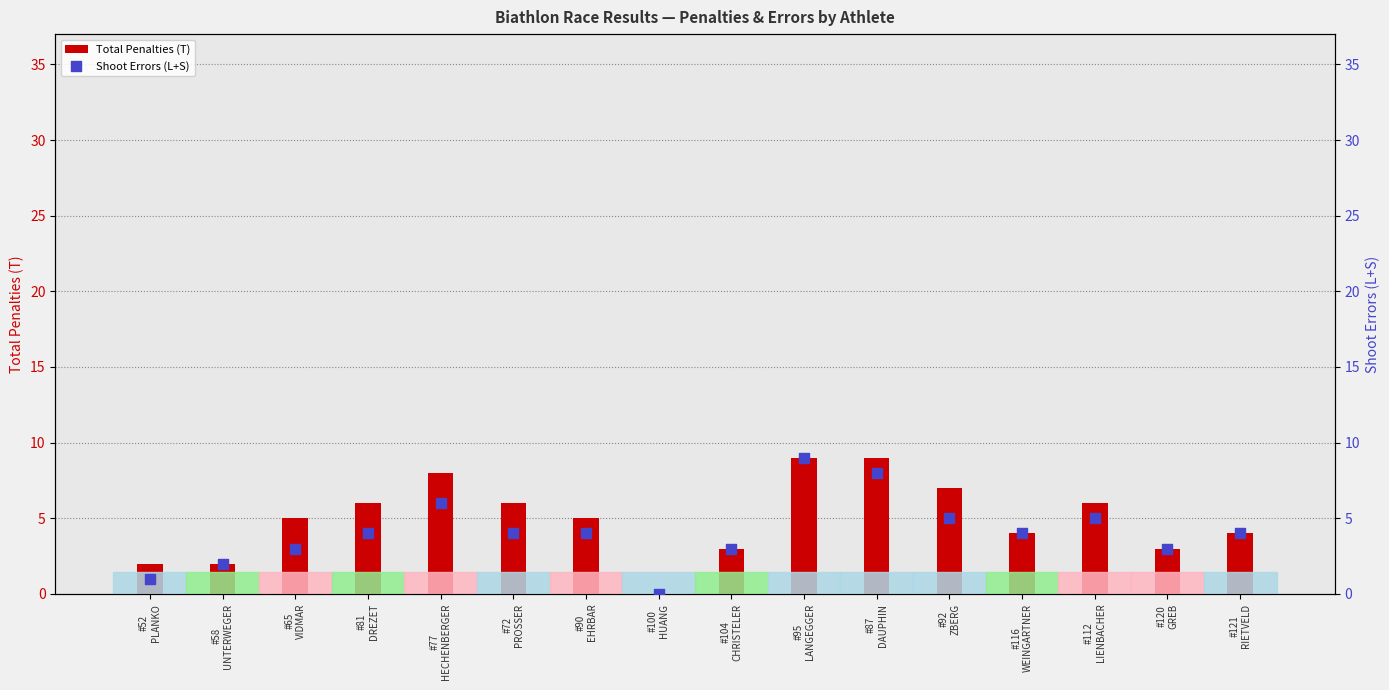

At which category is the sum across all series the highest?

#95
LANGEGGER